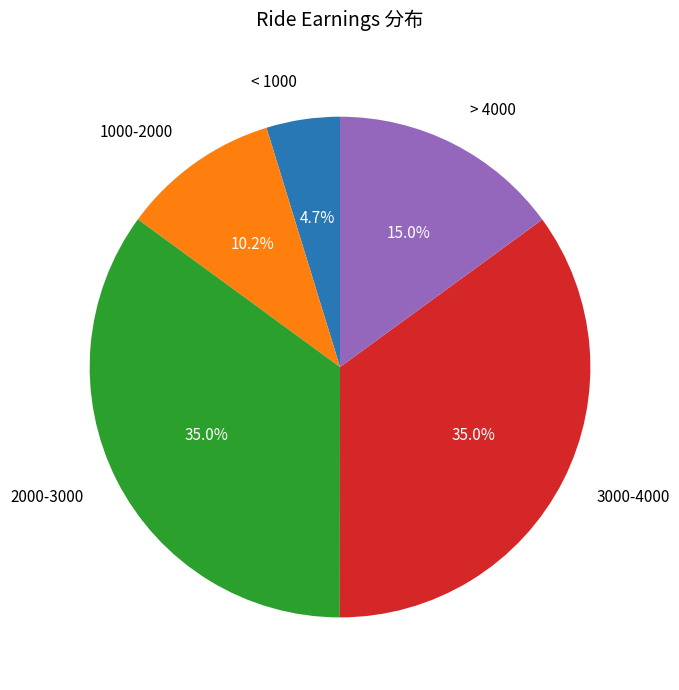

Is there a majority slice in this chart?

No